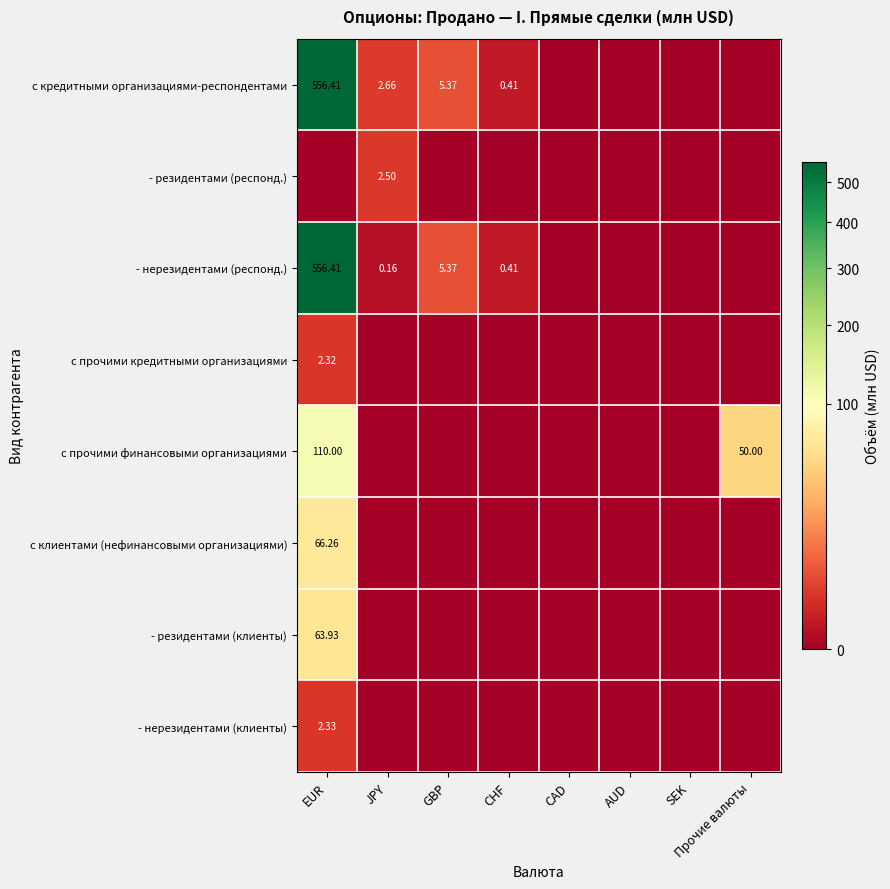

Which category has the highest value in the с клиентами (нефинансовыми организациями) series?

EUR